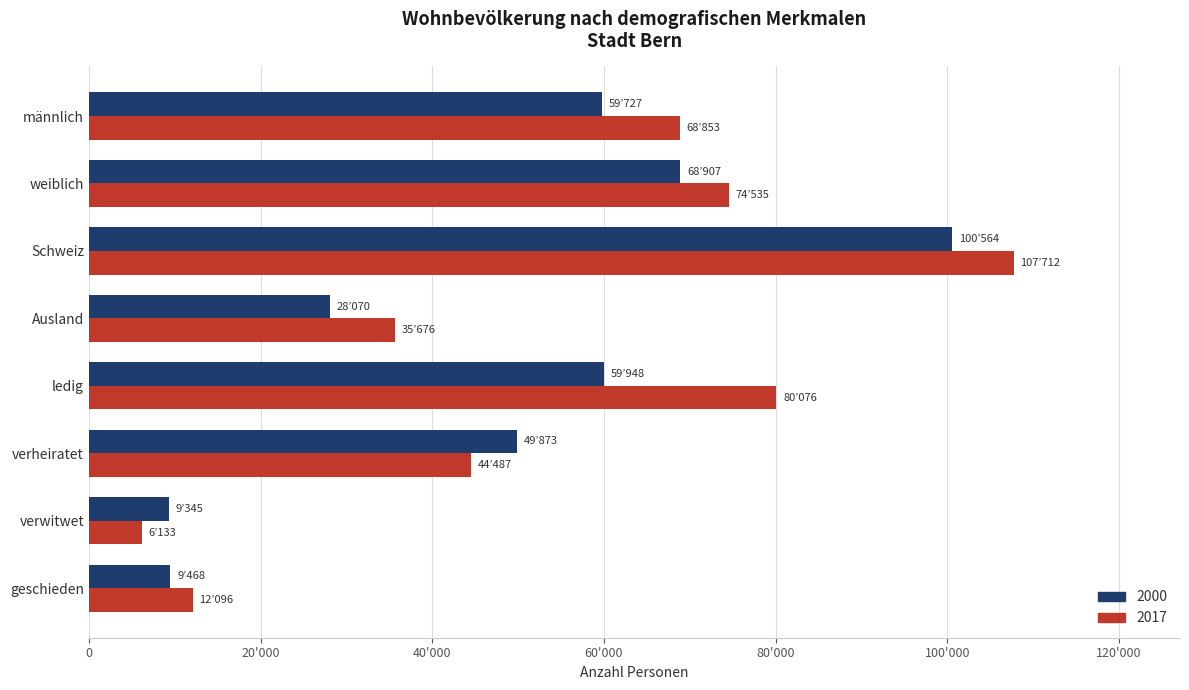

At which category is the sum across all series the highest?

Schweiz